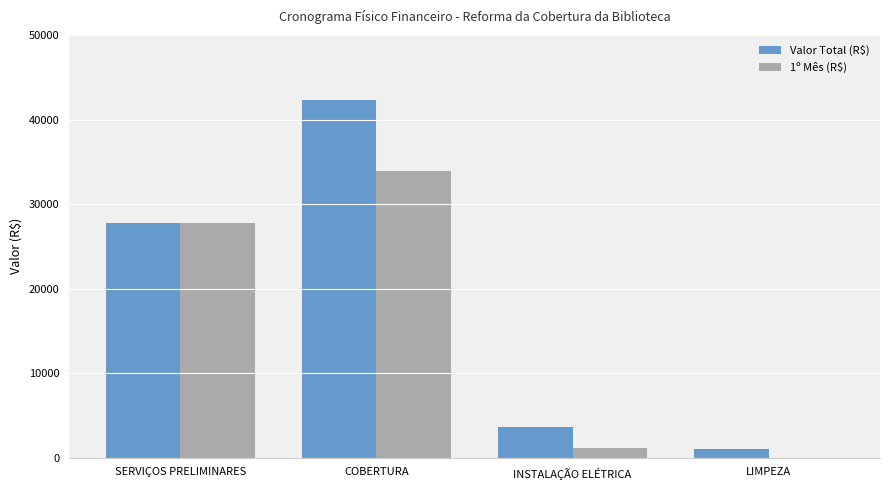

How many groups of bars are there?

4